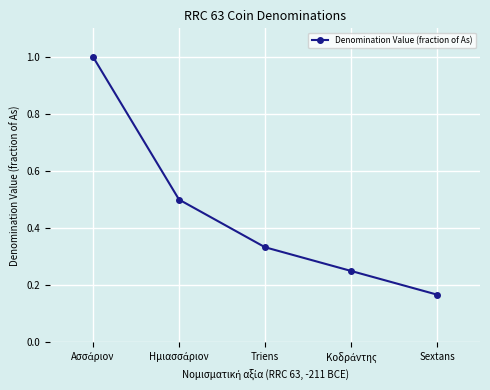

Is it true that the value at Sextans is 0.1?

False